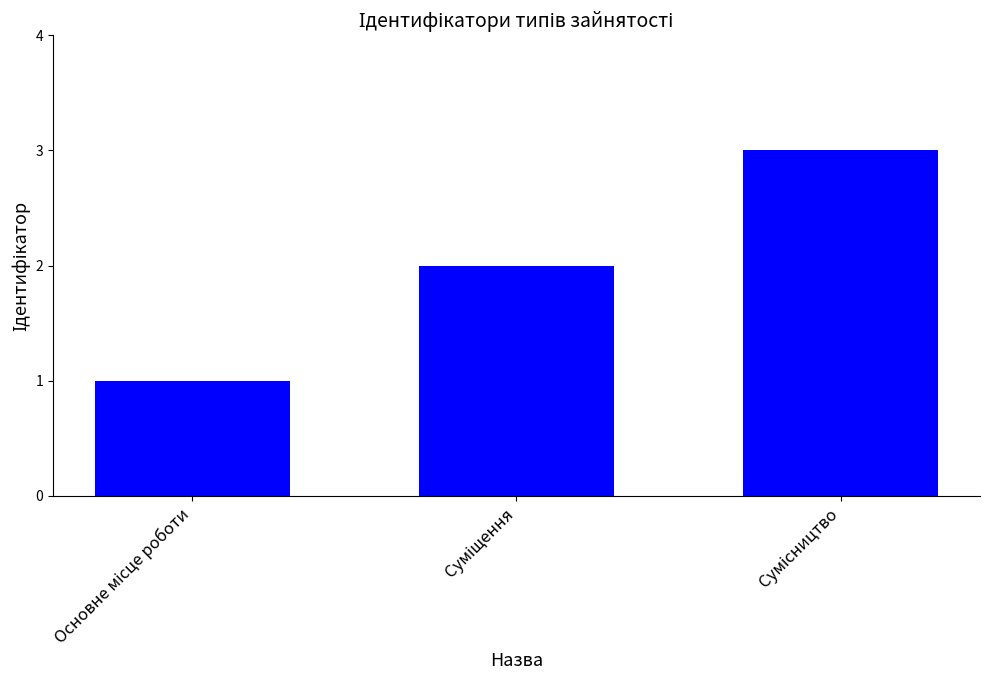

What is the sum of all values?

6